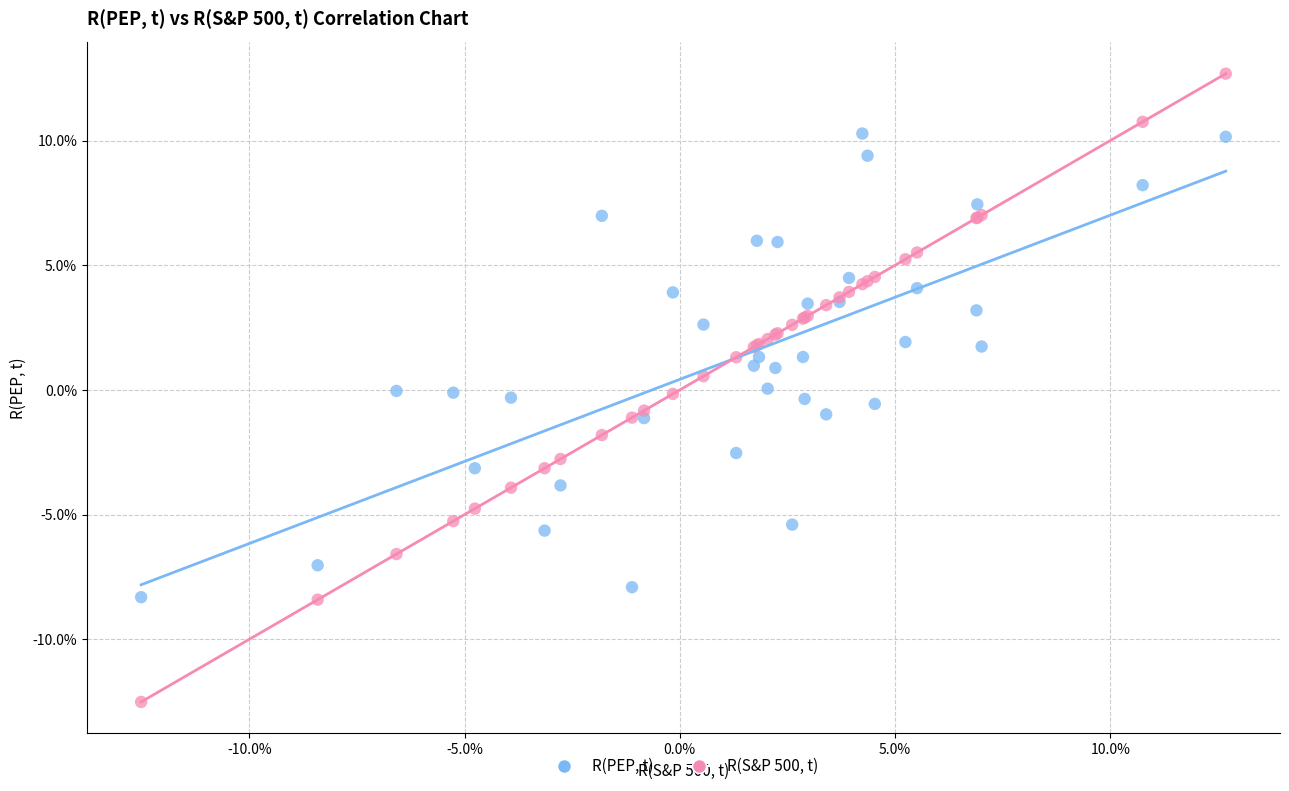

Which series contains the highest Y value?

R(S&P 500, t)